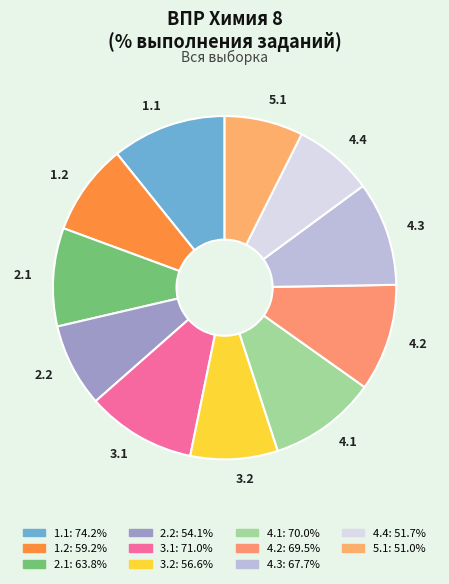

Combined, do 3.2 and 3.1 account for over 50%?

No